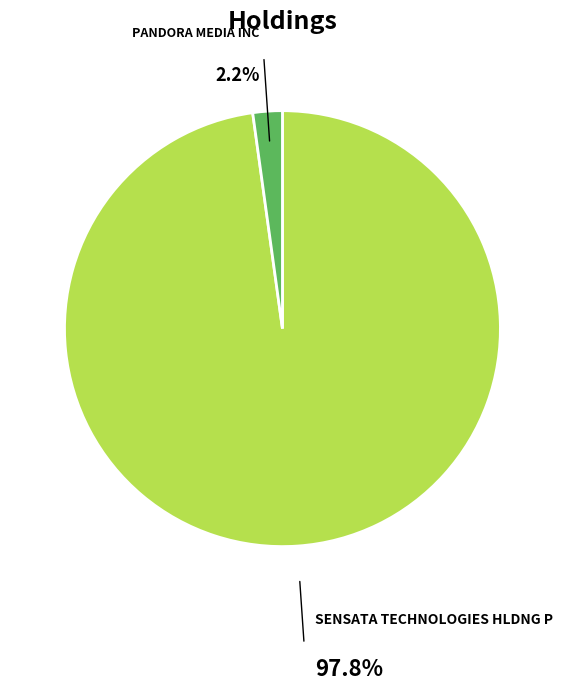

Does any single category account for the majority?

Yes